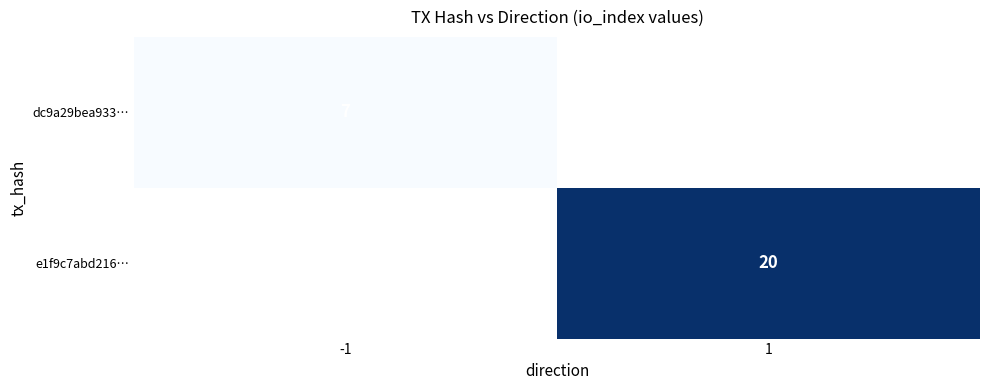

At which category does the chart reach its peak across all series?

1